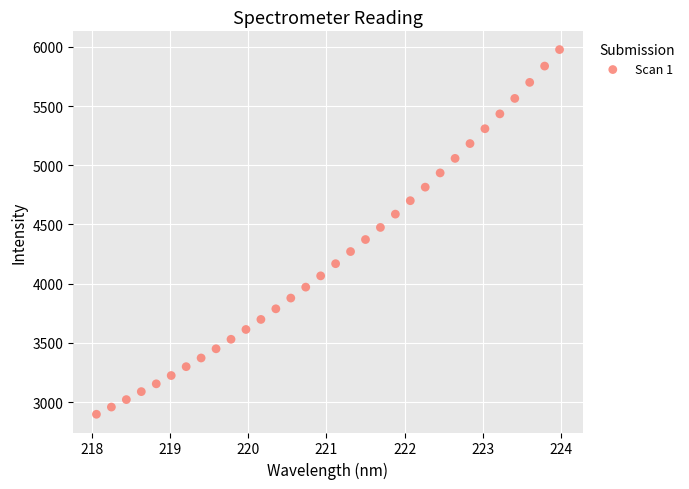

What is the range of Y values (max minus min)?

3080.7